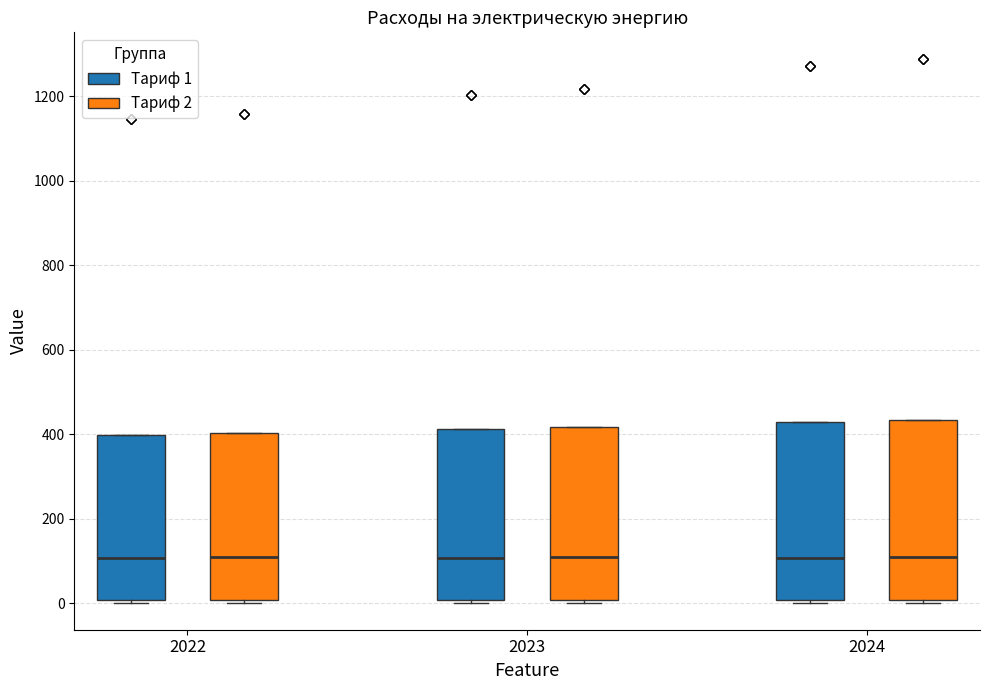

Reading left to right, read every box against the y-axis: the position of its median line, the range the box covers, and the ends of its whiskers. The values are not printed on the chart, so give them approximately, as read against the axis.

2022 (Тариф 1): median 100, box 0 to 400, whiskers 0 to 400
2022 (Тариф 2): median 100, box 0 to 400, whiskers 0 to 400
2023 (Тариф 1): median 100, box 0 to 420, whiskers 0 to 420
2023 (Тариф 2): median 100, box 0 to 420, whiskers 0 to 420
2024 (Тариф 1): median 100, box 0 to 420, whiskers 0 (just below the box's lower edge) to 420
2024 (Тариф 2): median 100, box 0 to 440, whiskers 0 (just below the box's lower edge) to 440